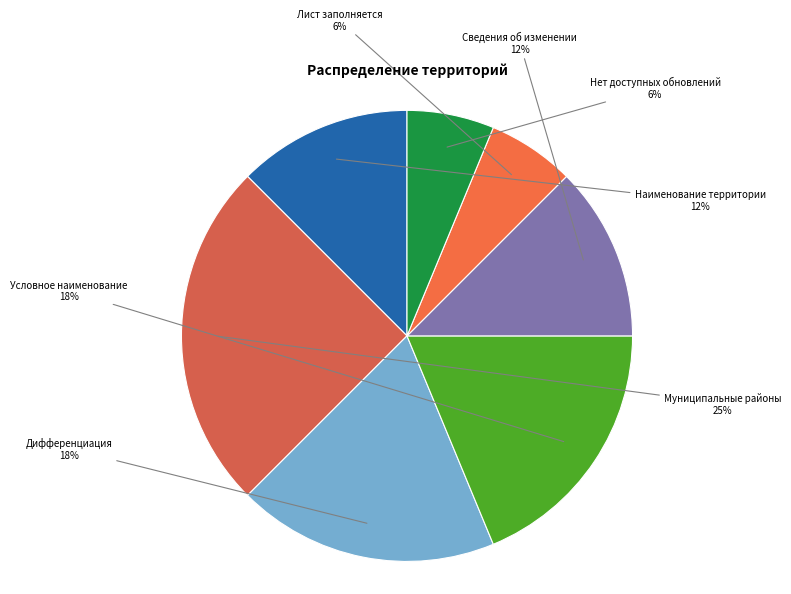

To the nearest percent, what percentage of the pie is Наименование территории?

12%